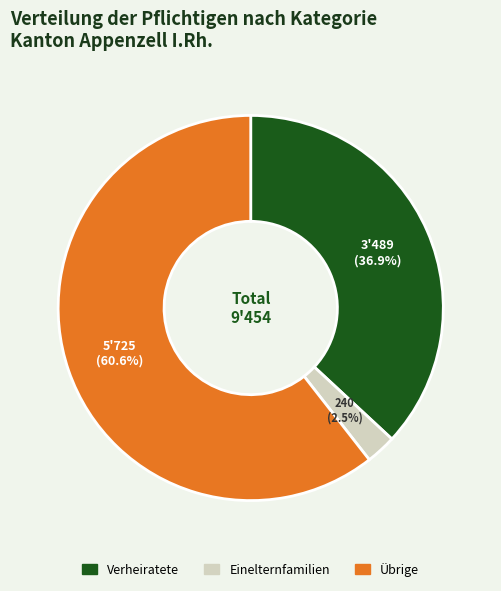

Does any single category account for the majority?

Yes